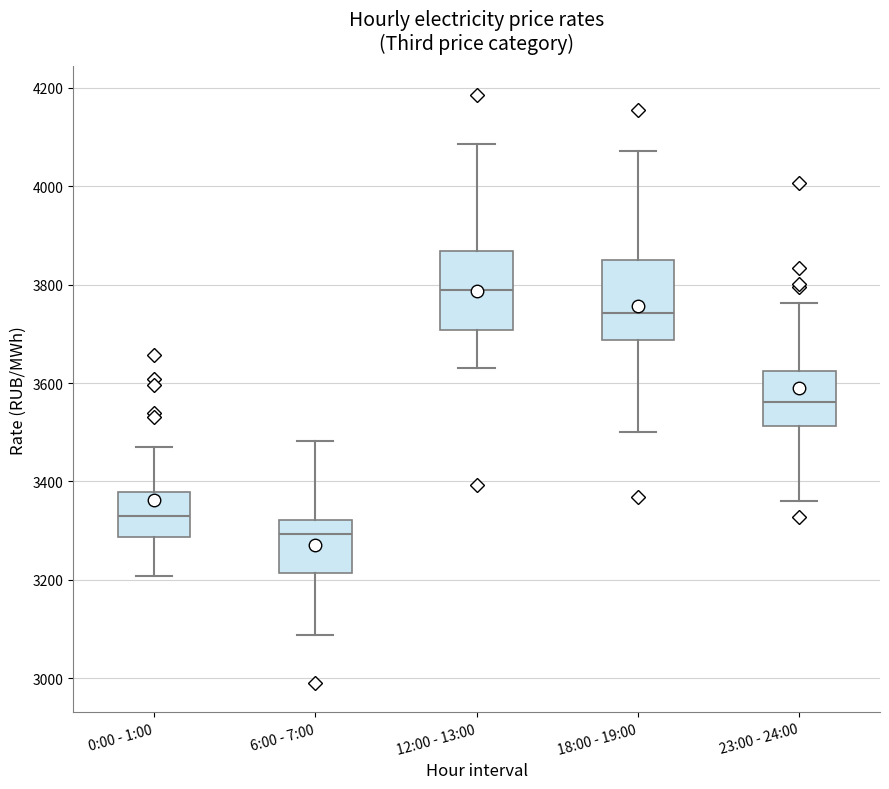

Which box's median line is the highest?

12:00 - 13:00